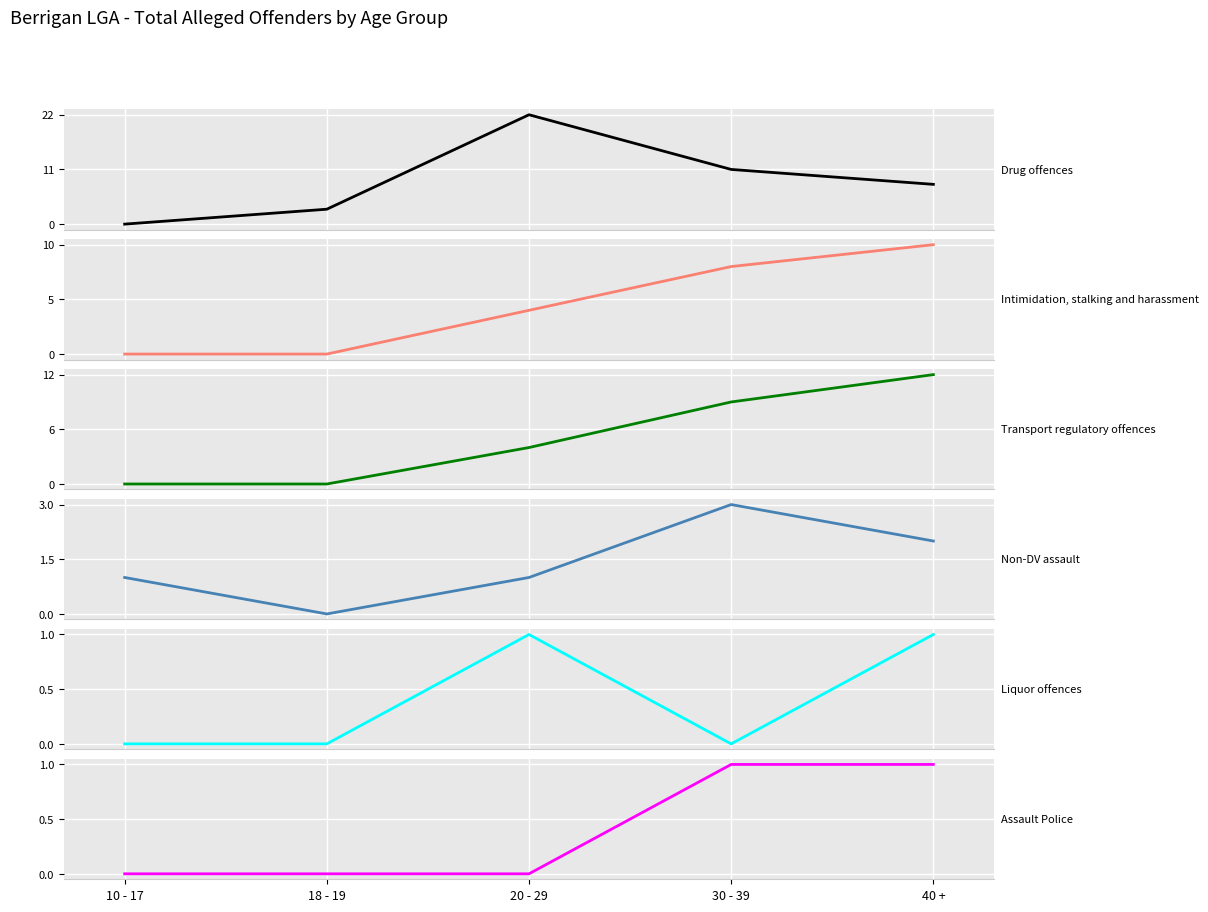

Is it true that Transport regulatory offences equals -5 at 10 - 17?

False